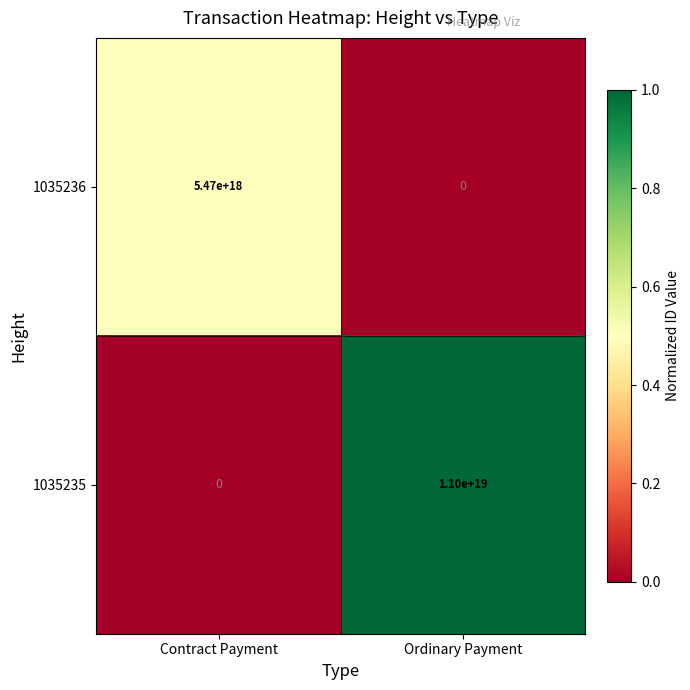

Is the value of 1035236 at Contract Payment greater than the value of 1035235 at Ordinary Payment?

No